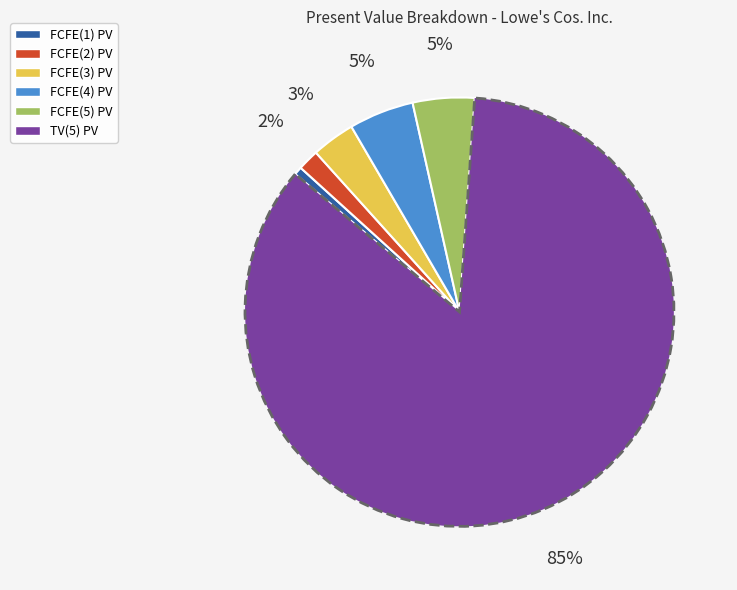

Do FCFE(1) PV and FCFE(2) PV together represent more than half of the pie?

No